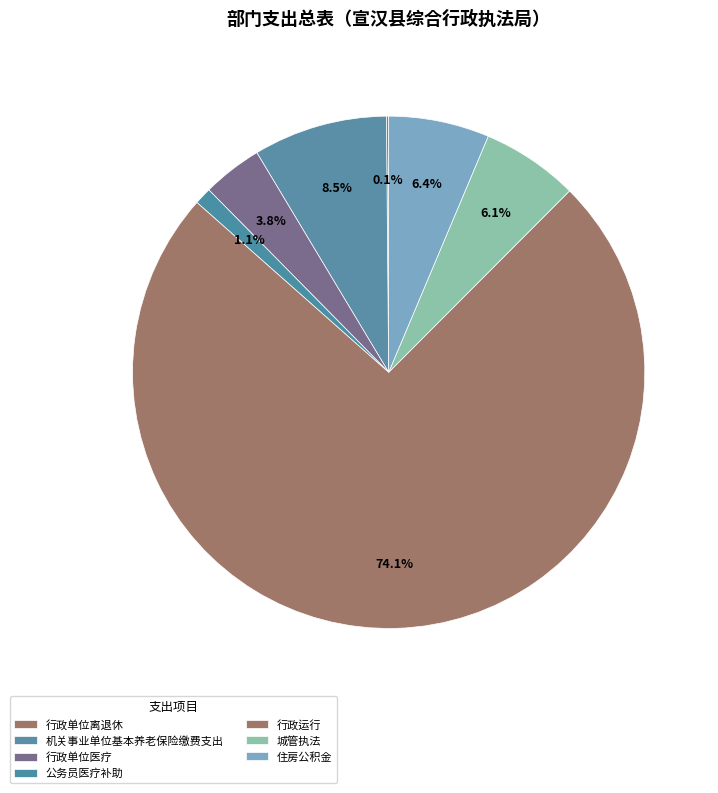

What percentage is the 行政单位医疗 slice, to the nearest percent?

4%